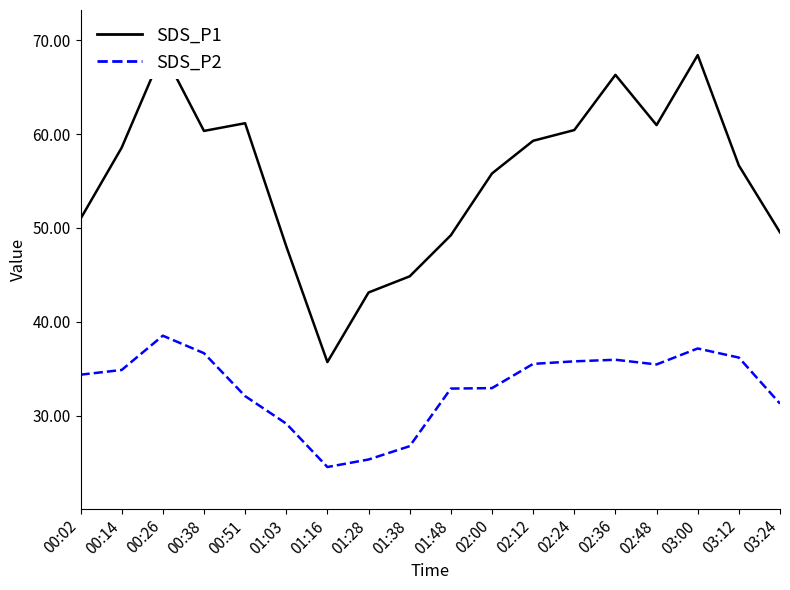

What are all the series names shown in the legend?

SDS_P1, SDS_P2